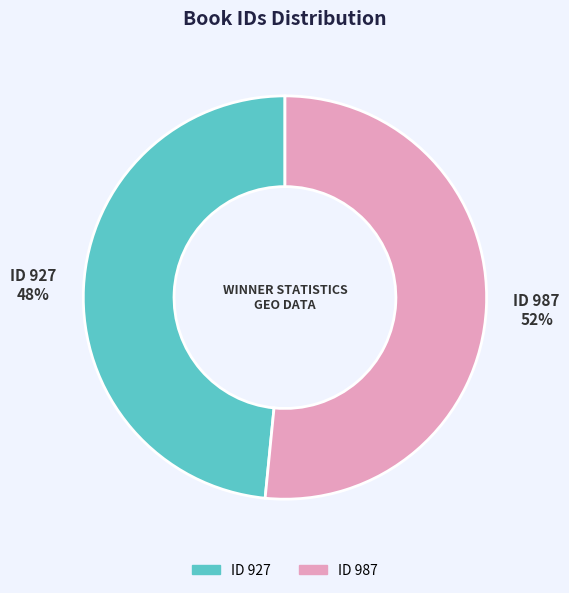

Is there a majority slice in this chart?

Yes